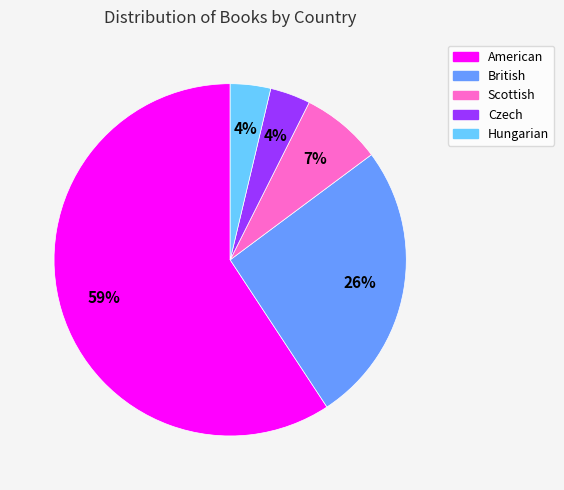

The American slice represents 59% of the pie. True or false?

True